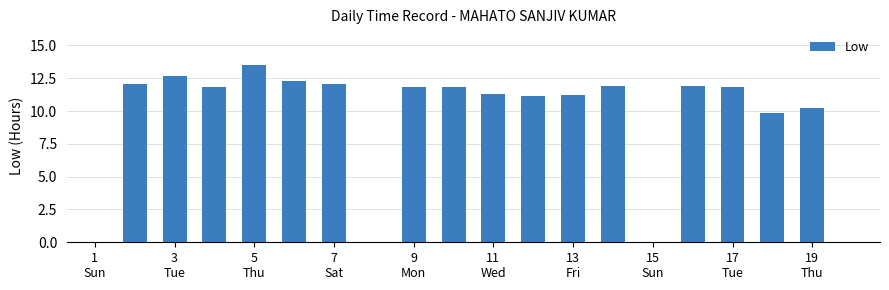

What is the greatest value displayed?

13.5